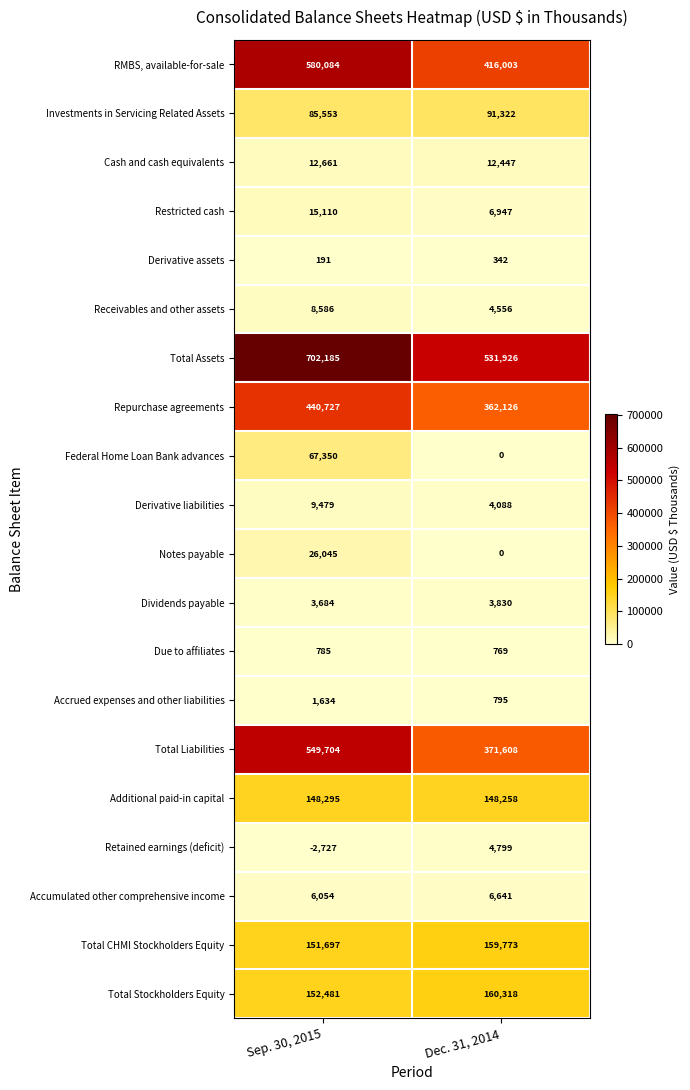

What is the approximate value of Total CHMI Stockholders Equity at Sep. 30, 2015, to the nearest 100?

151700